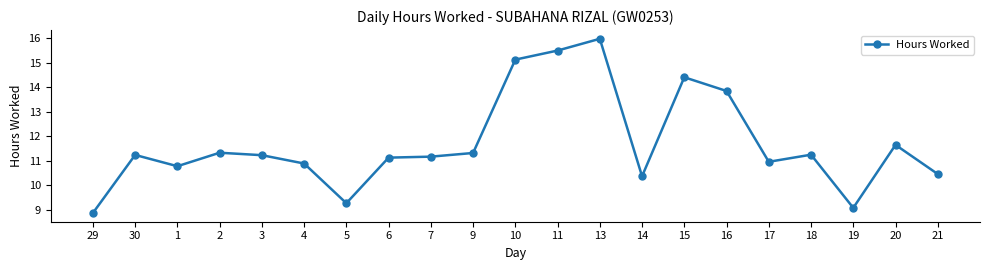

How many distinct data groups are displayed?

1